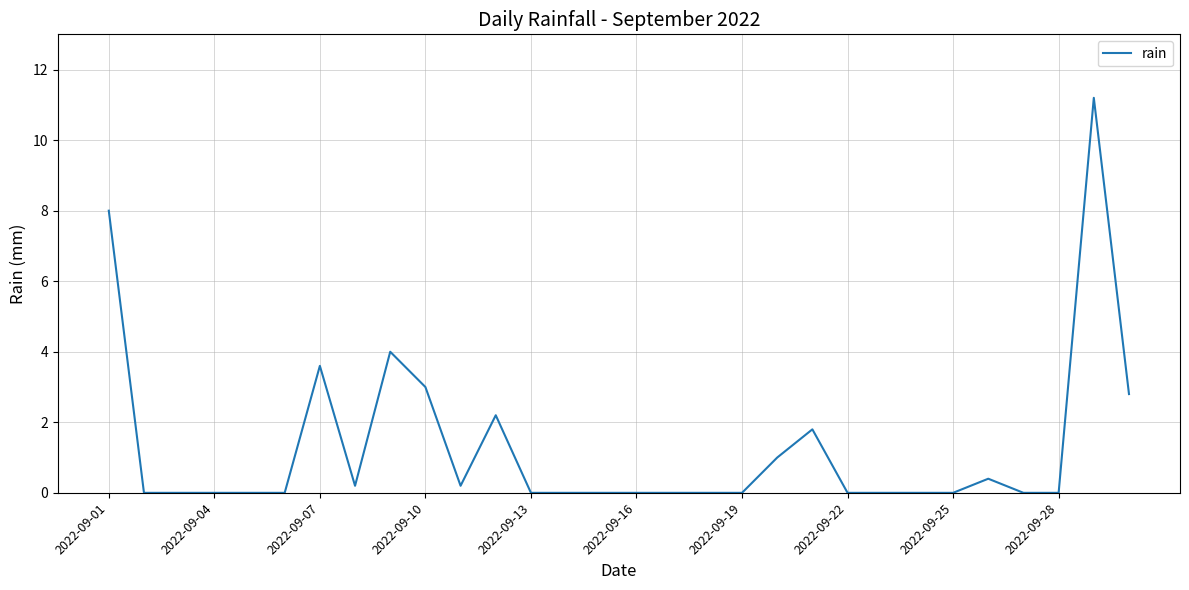

What is the maximum value shown in the chart?

11.2